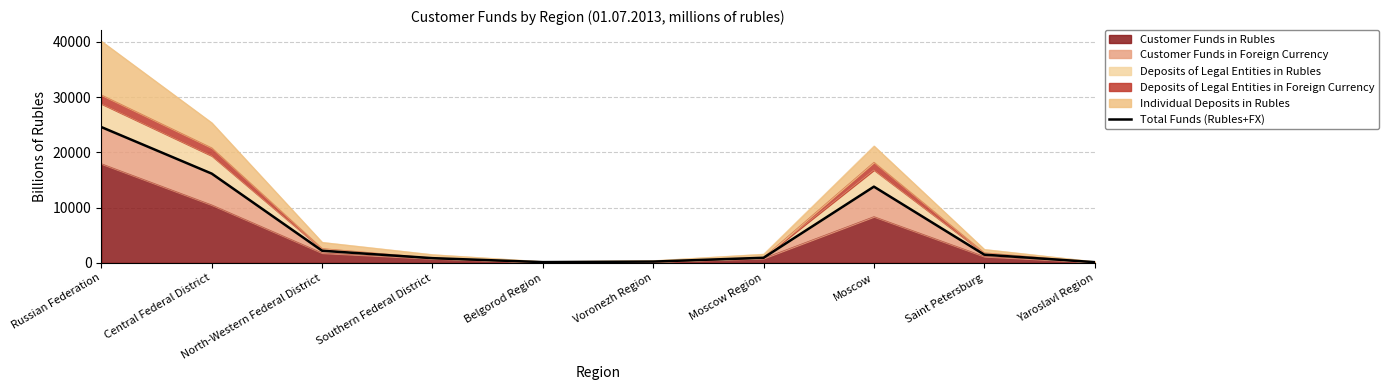

How many points are higher than both their immediate neighbors (excluding endpoints)?

1